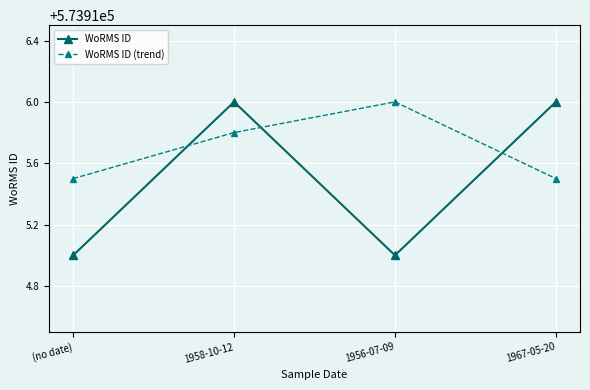

What is the difference between the maximum and minimum values in the WoRMS ID series?

1.0